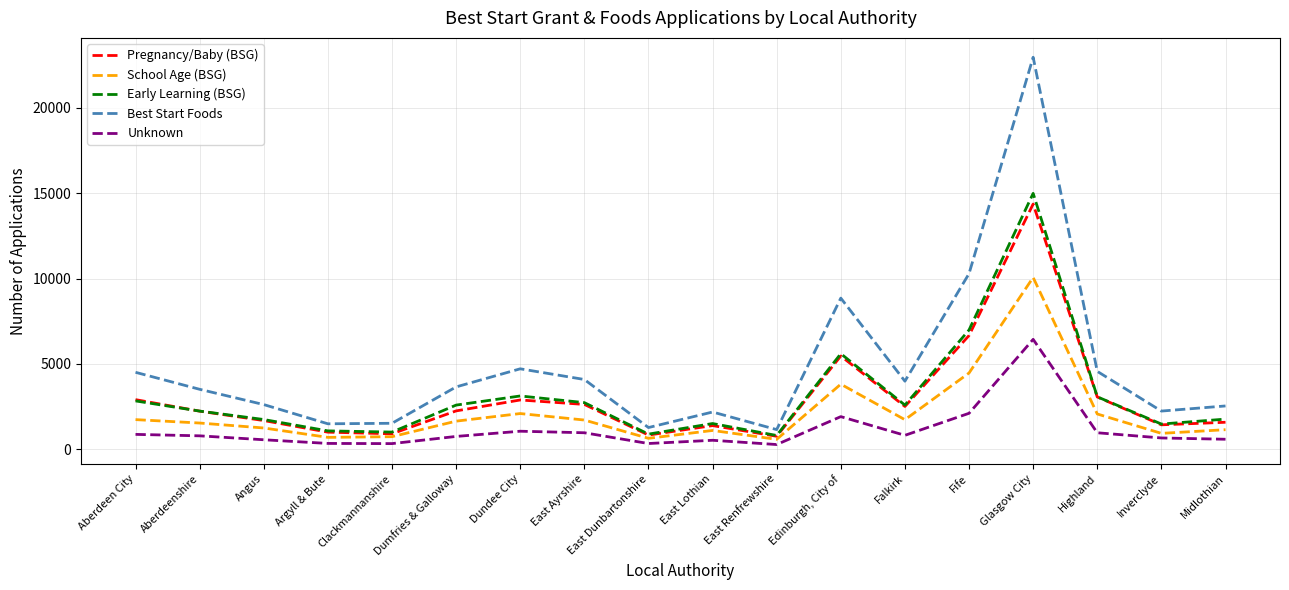

True or false: School Age (BSG) has more than 1 interior local peaks.

True